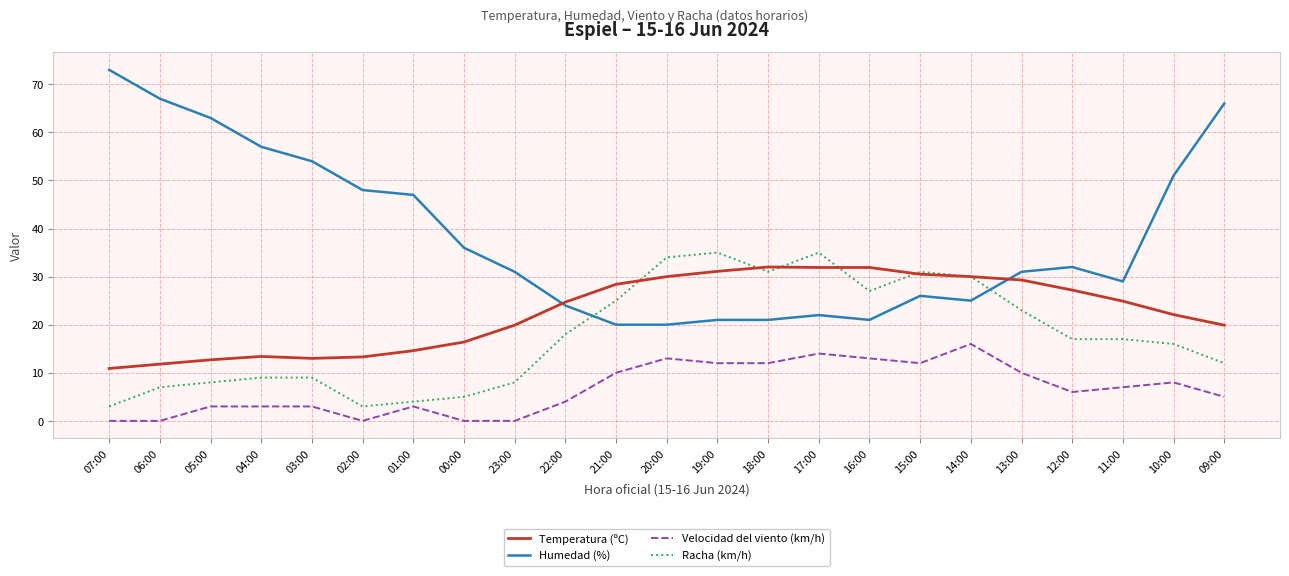

Is the value of Velocidad del viento (km/h) at 14:00 greater than the value of Racha (km/h) at 16:00?

No